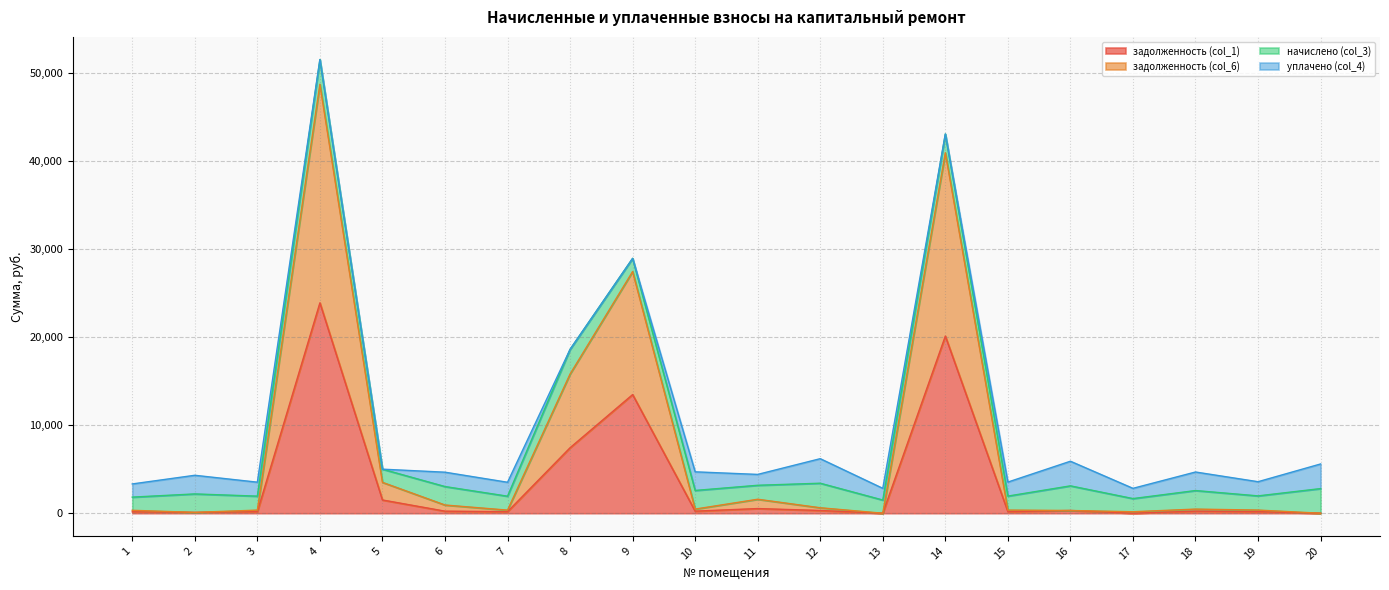

At which category is the sum across all series the highest?

4